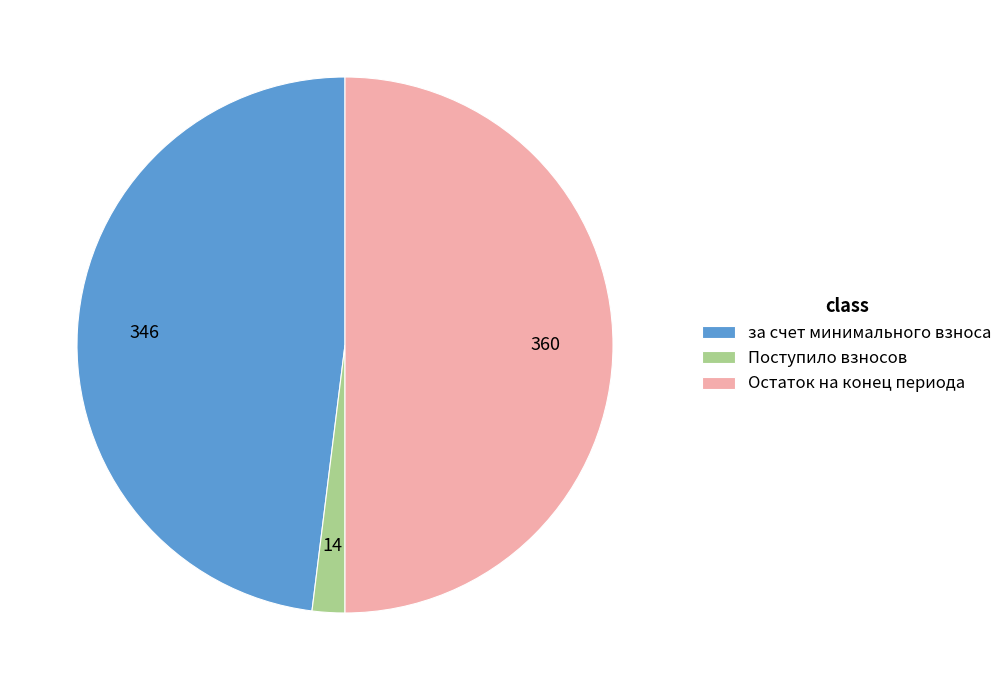

Rank the categories by value from lowest to highest.

Поступило взносов, за счет минимального взноса, Остаток на конец периода